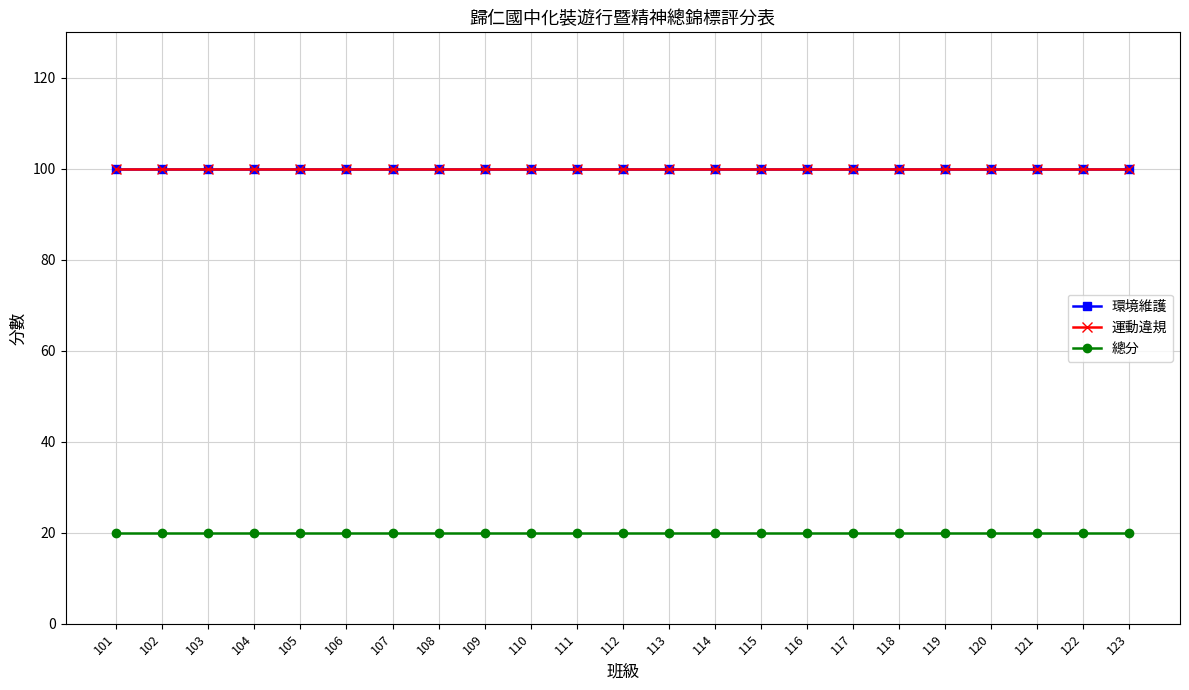

At which label is 環境維護 closest to 100?

101